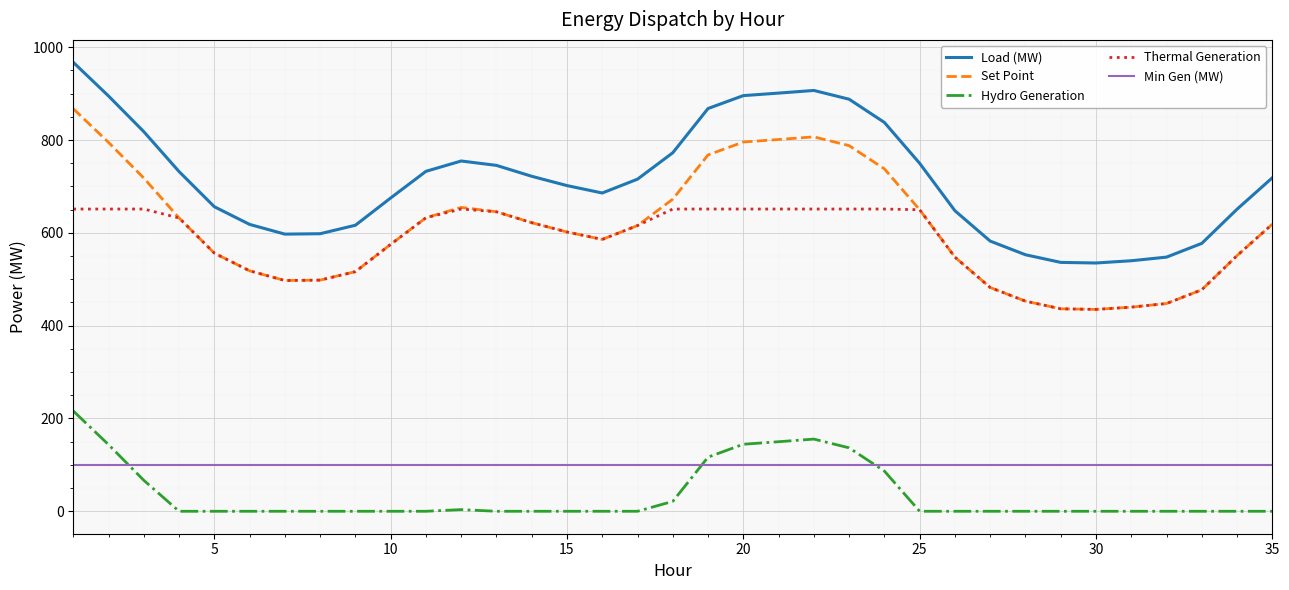

Which series has the largest total across all categories?

Load (MW)